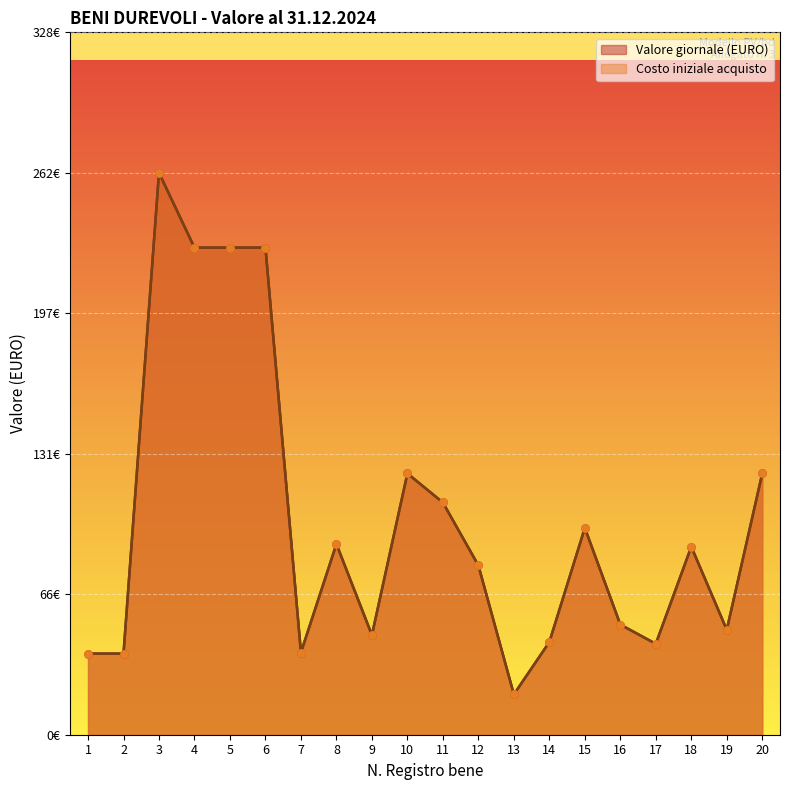

Is the value of Costo iniziale acquisto at 15 greater than the value of Valore giornale (EURO) at 2?

Yes